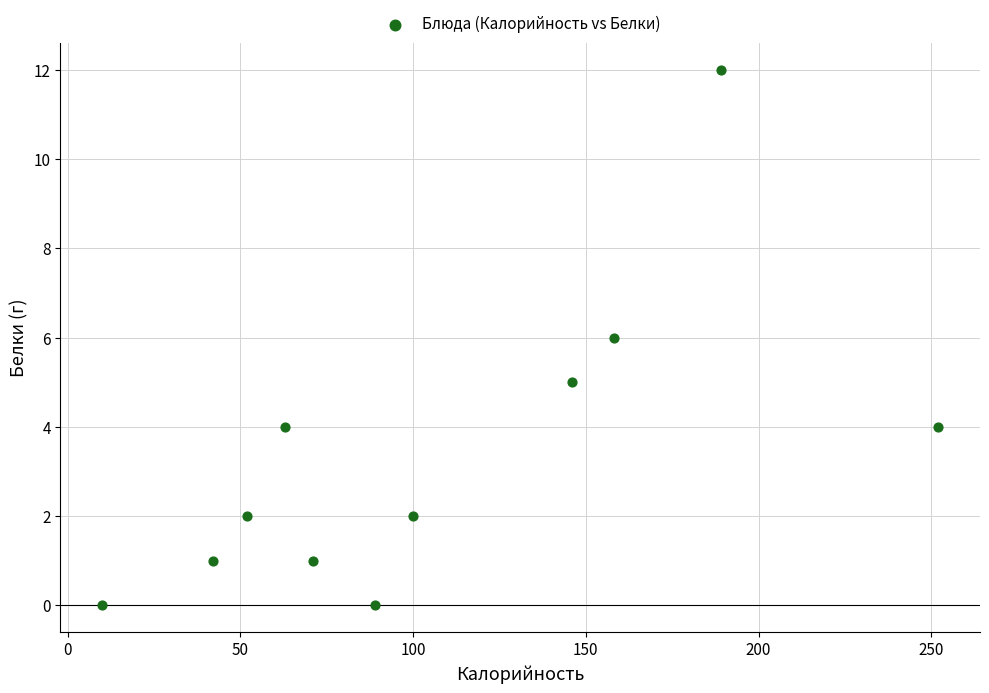

What is the range of Y values (max minus min)?

12